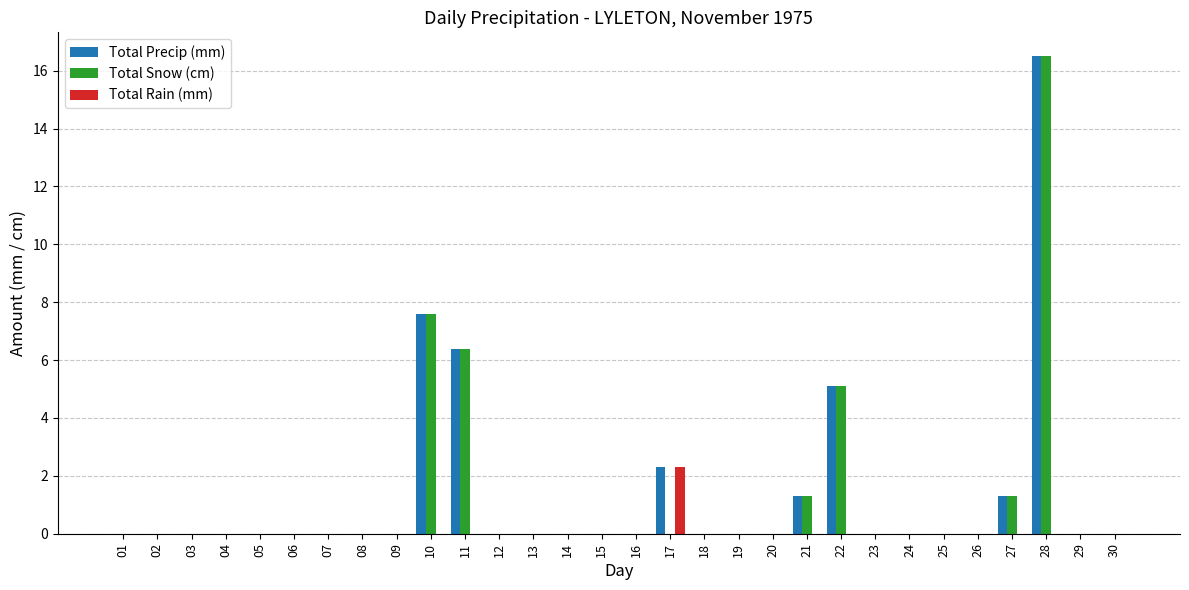

Which label corresponds to the largest value in the chart?

28